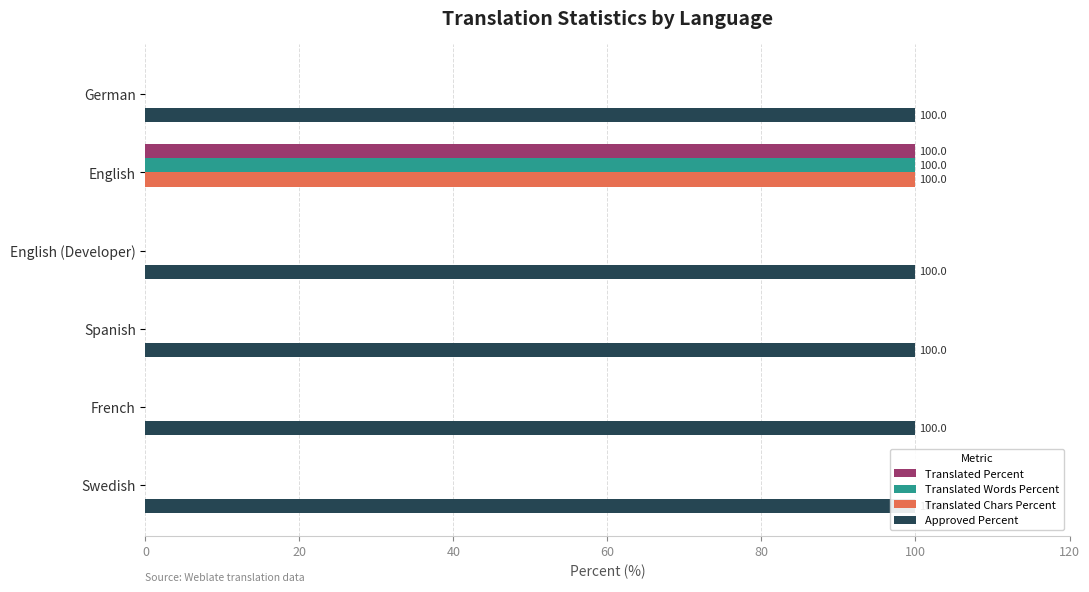

The Translated Chars Percent series shows -57 at Swedish. True or false?

False